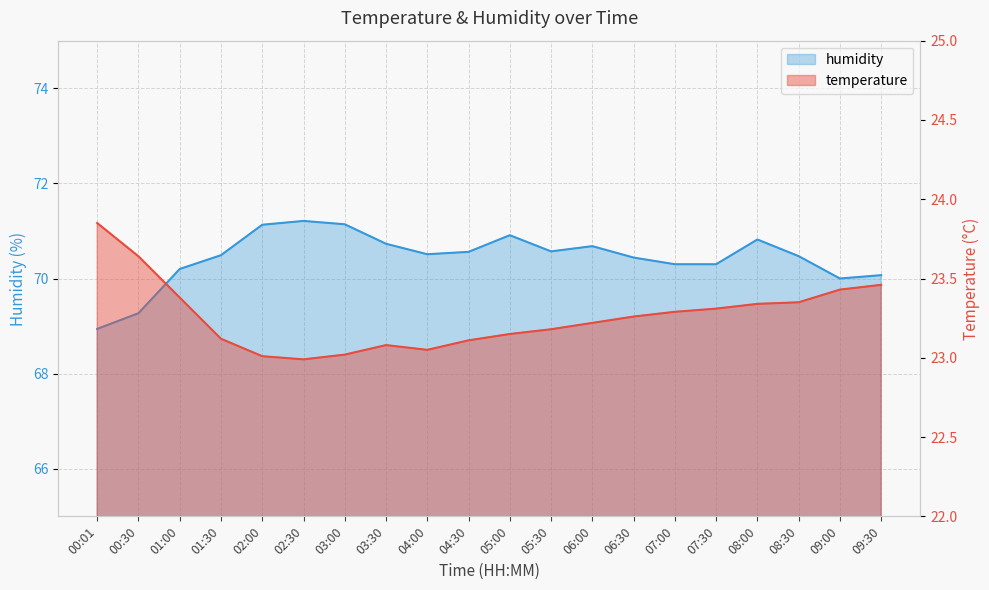

Reading left to right, list all the values displayed in this chart.

temperature: 23.9	23.6	23.4	23.1	23.0	23.0	23.0	23.1	23.1	23.1	23.1	23.2	23.2	23.3	23.3	23.3	23.3	23.4	23.4	23.5
humidity: 68.9	69.3	70.2	70.5	71.1	71.2	71.1	70.7	70.5	70.6	70.9	70.6	70.7	70.4	70.3	70.3	70.8	70.5	70.0	70.1